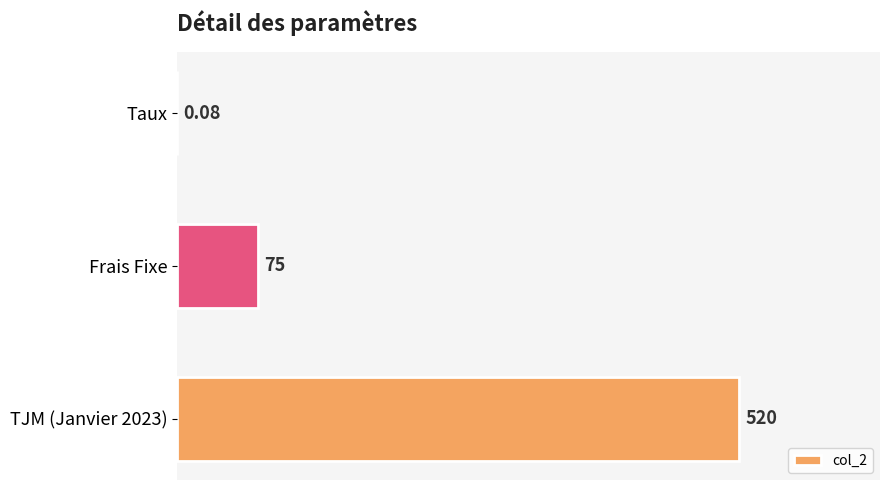

What is the change in value from Frais Fixe to TJM (Janvier 2023)?

+445.0